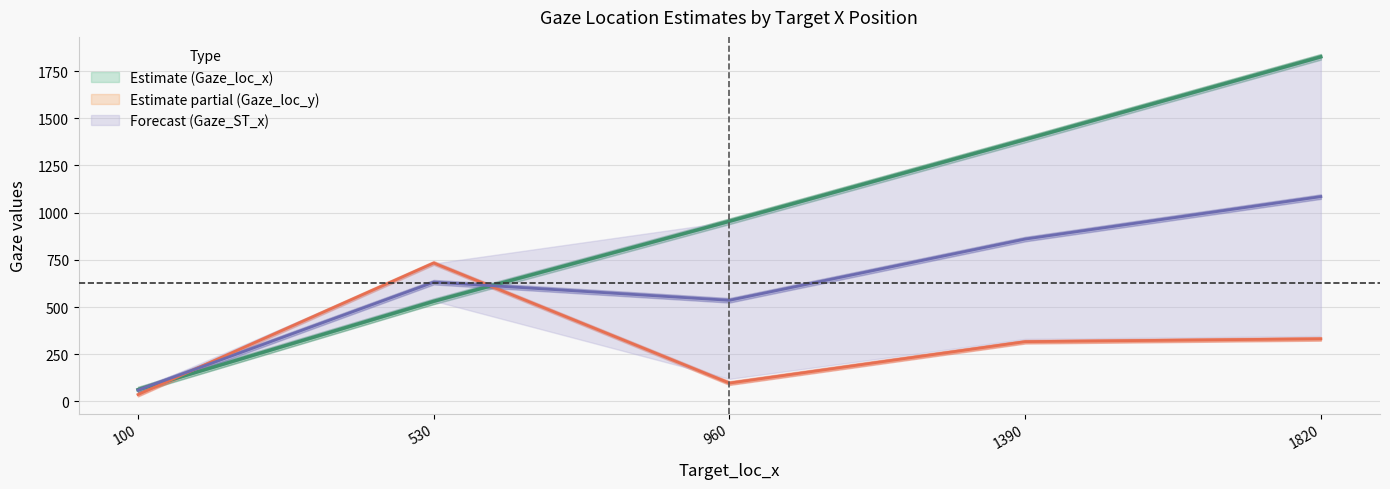

At which category does the chart reach its peak across all series?

1820